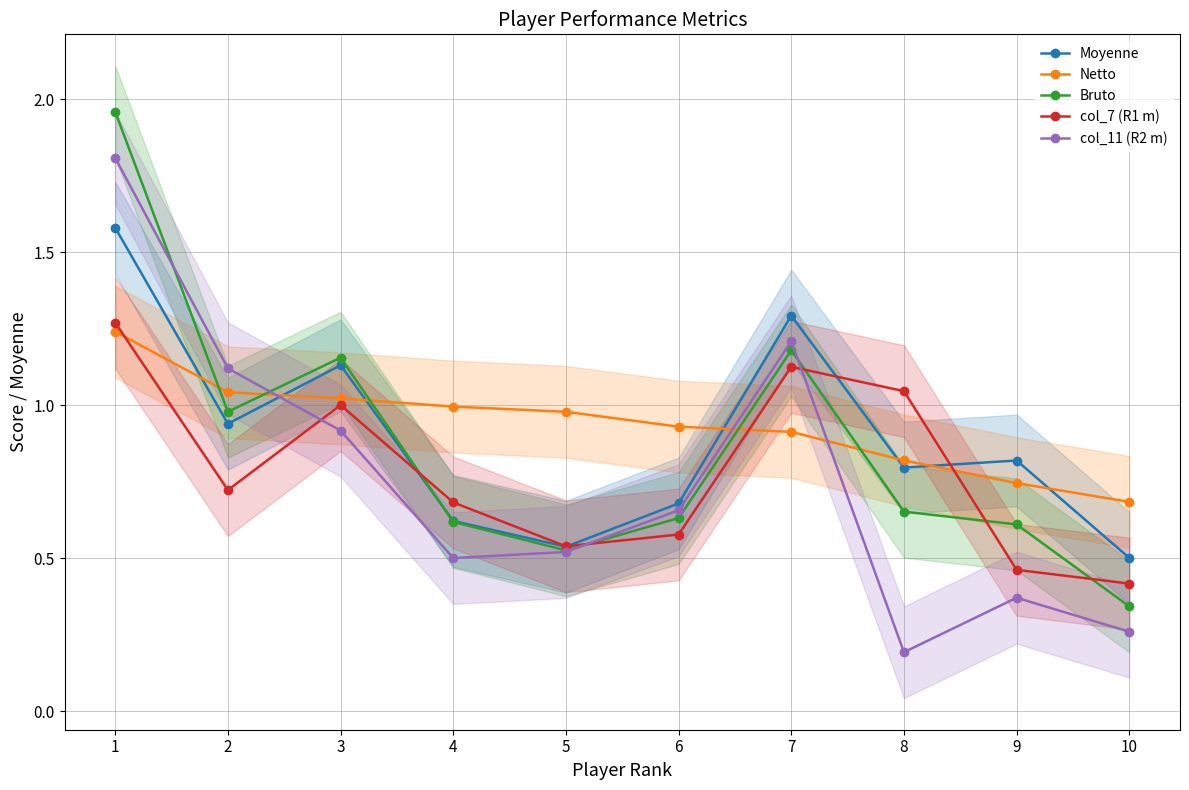

How many times do Bruto and col_11 (R2 m) cross each other?

4